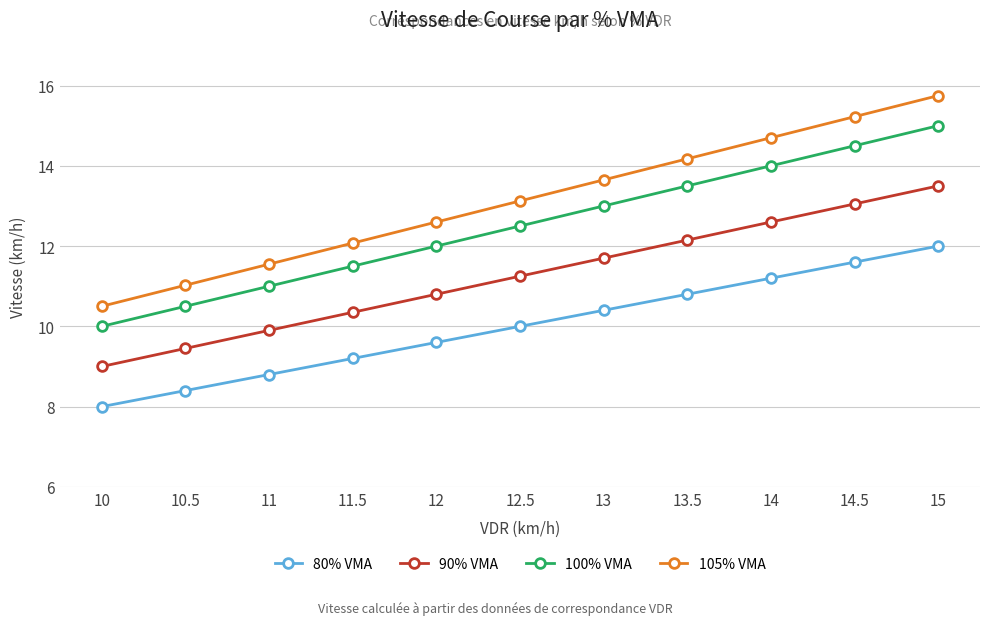

At 11, list the series in order from smallest to largest.

80% VMA, 90% VMA, 100% VMA, 105% VMA